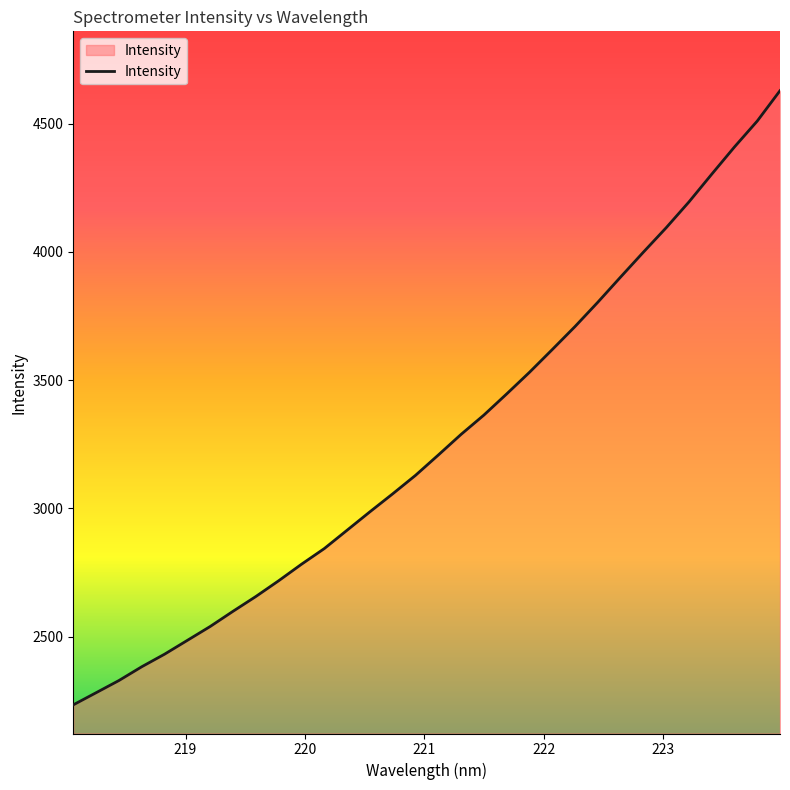

What is the difference between the maximum and minimum values?

2394.4